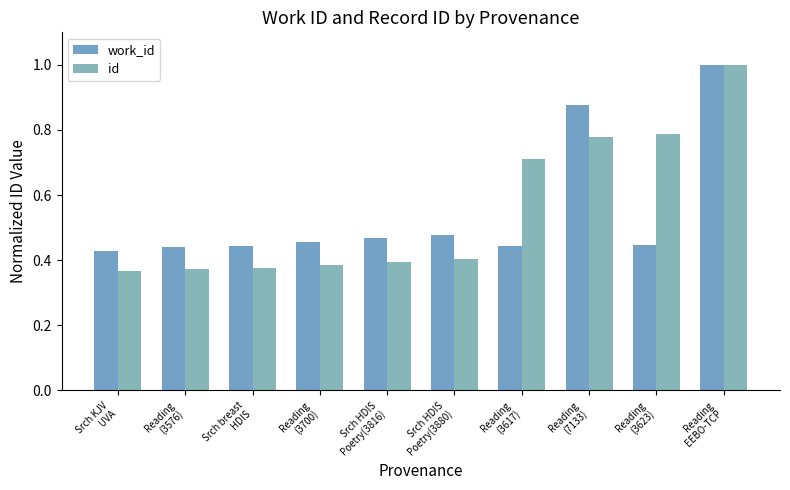

At how many categories does at least one series exceed 0?

10